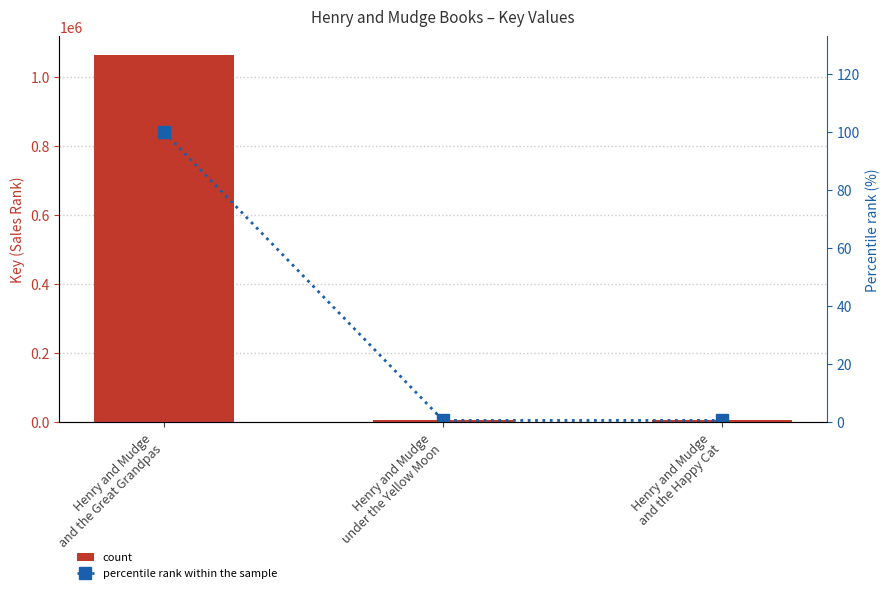

What is the spread (max minus min) of values at Henry and Mudge
under the Yellow Moon?

6008.4